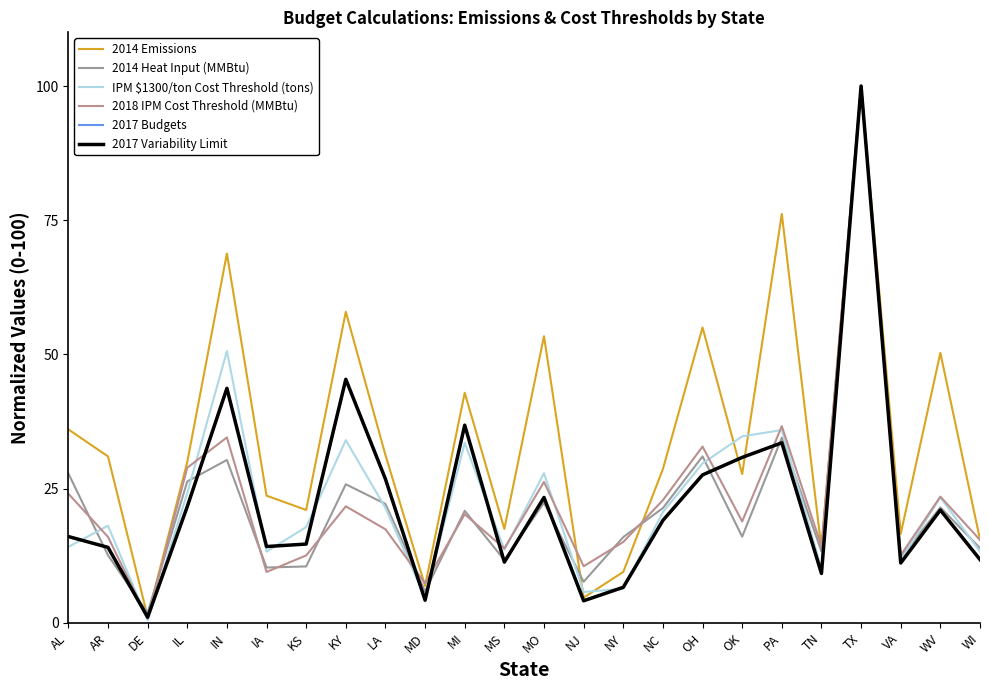

At which label does 2018 IPM Cost Threshold (MMBtu) reach its peak?

TX